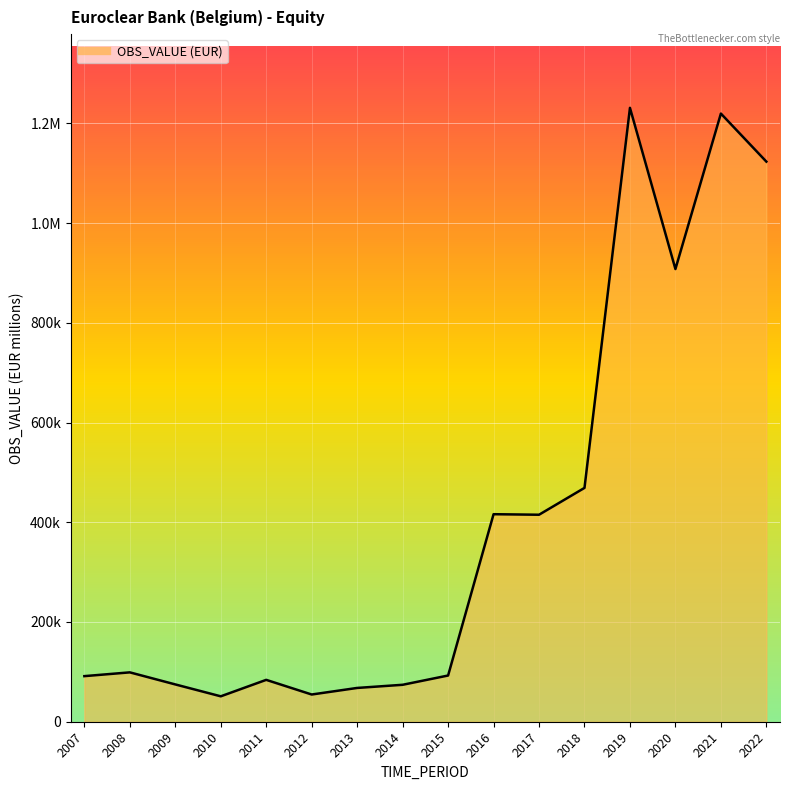

Which label corresponds to the smallest value in the chart?

2010